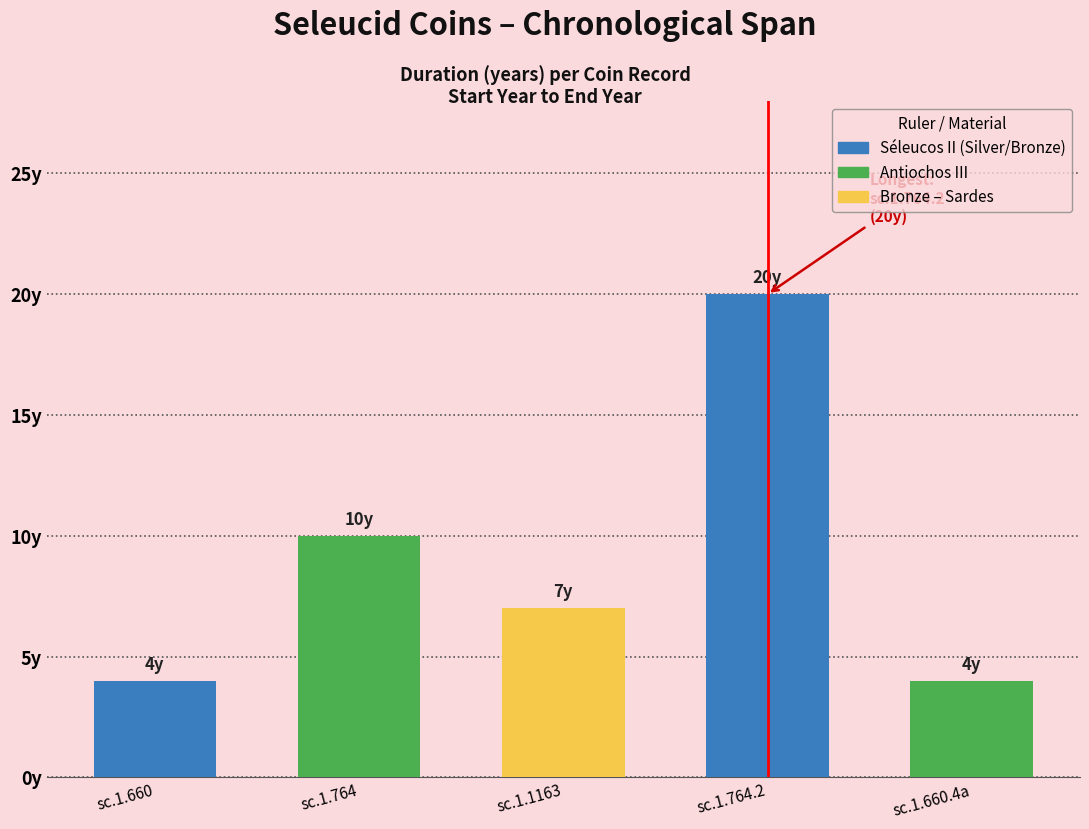

Does the chart contain any negative values?

No